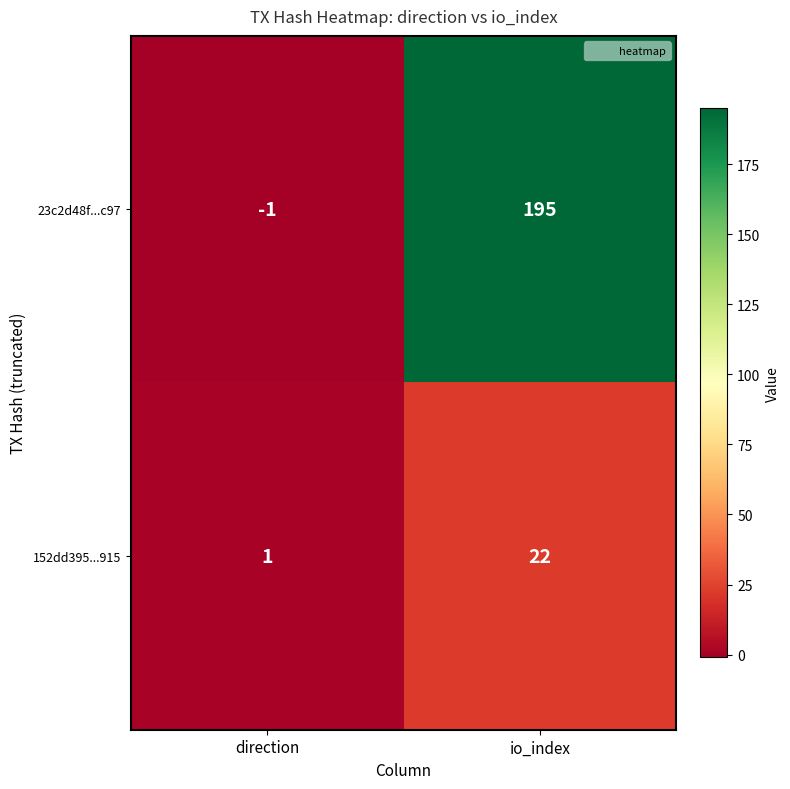

Where is 23c2d48f...c97 nearest to the value 97?

direction